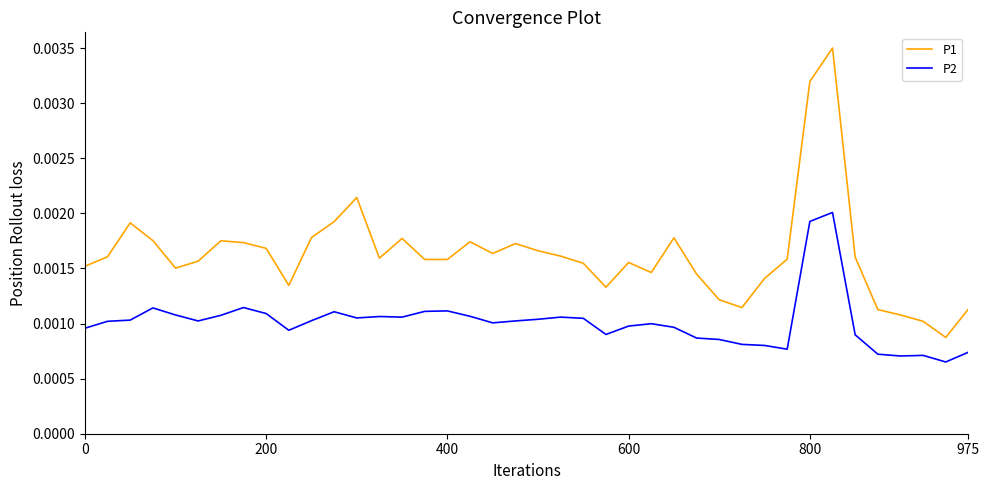

List the series in order of their peak value, highest first.

P1, P2